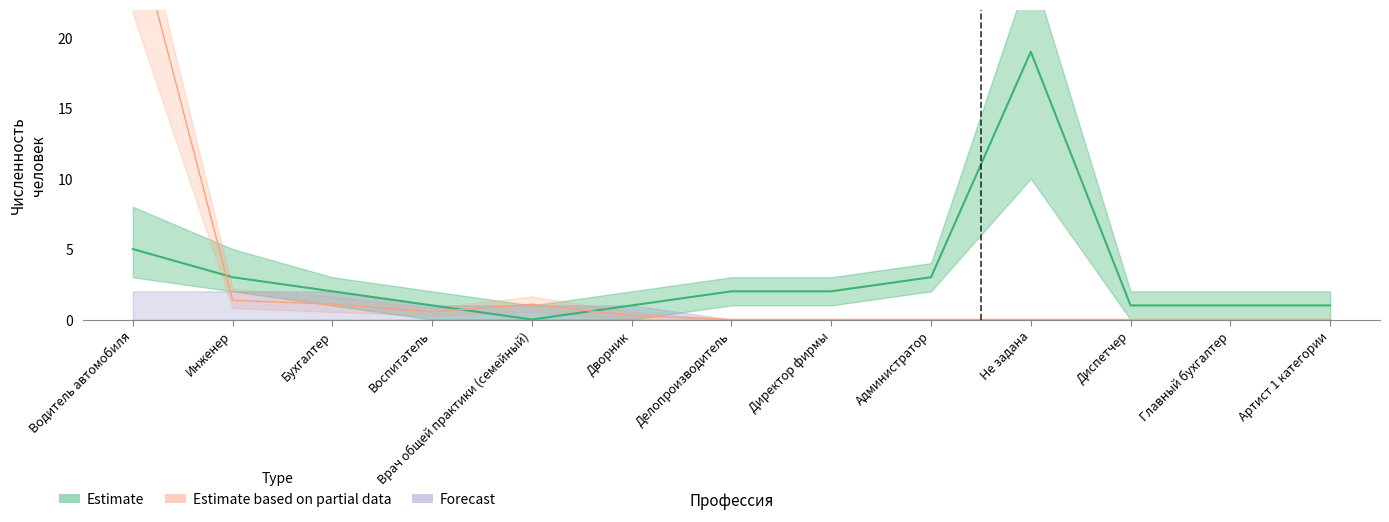

Reading right to left, transcribe all the data shown in this chart.

Безработные граждане: Артист 1 категории=1.0	Главный бухгалтер=1.0	Диспетчер=1.0	Не задана=19.0	Администратор=3.0	Директор фирмы=2.0	Делопроизводитель=2.0	Дворник=1.0	Врач общей практики (семейный)=0.0	Воспитатель=1.0	Бухгалтер=2.0	Инженер=3.0	Водитель автомобиля=5.0
Потребность в работниках: Артист 1 категории=0.0	Главный бухгалтер=0.0	Диспетчер=0.0	Не задана=0.0	Администратор=0.0	Директор фирмы=0.0	Делопроизводитель=0.0	Дворник=0.3	Врач общей практики (семейный)=1.1	Воспитатель=0.5	Бухгалтер=1.1	Инженер=1.4	Водитель автомобиля=28.5